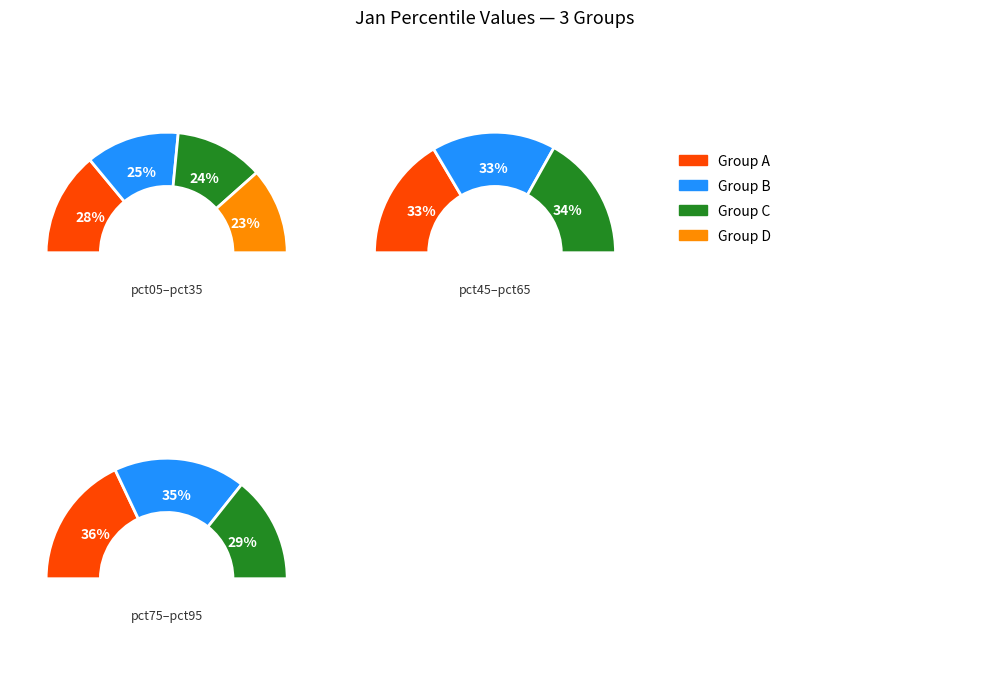

Count the number of slices in the pie.

10